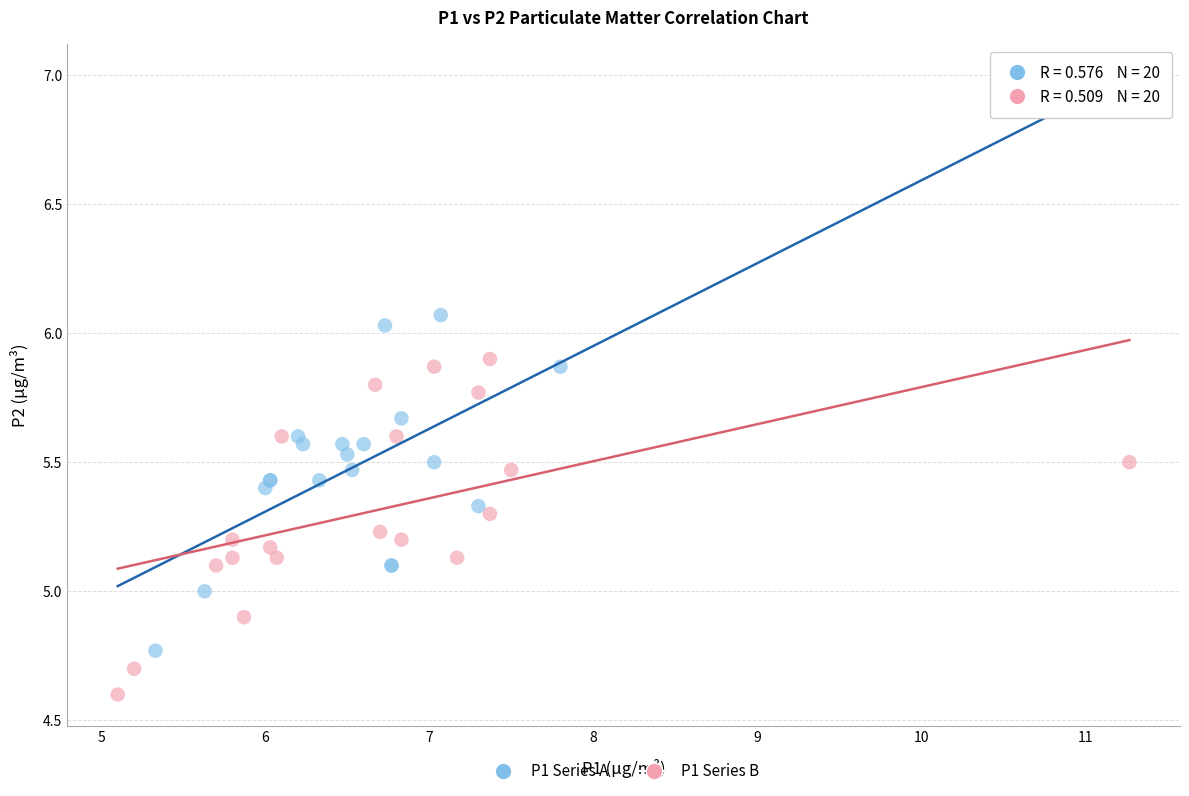

Which series reaches the maximum Y coordinate?

P1 Series A